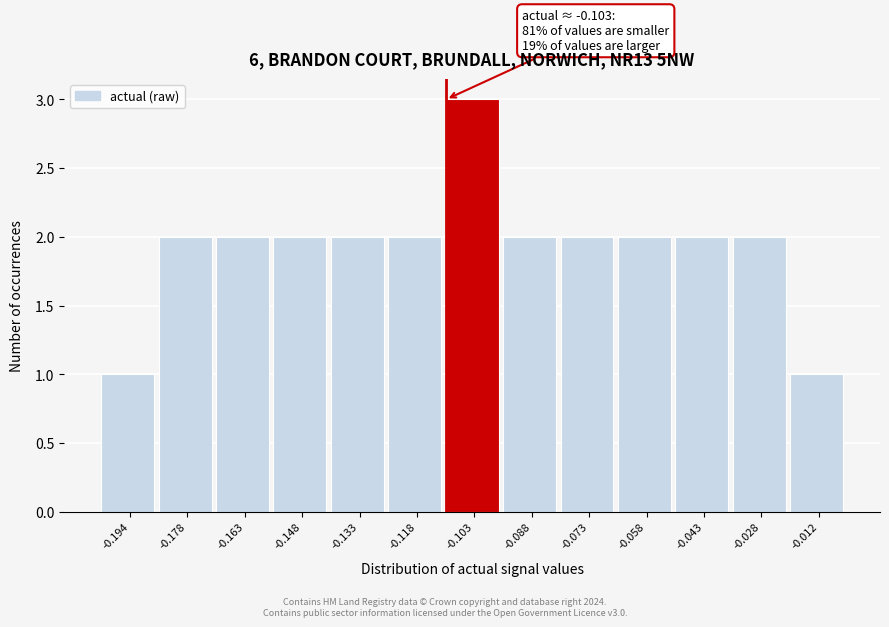

Reading left to right, list all the values displayed in this chart.

1	2	2	2	2	2	3	2	2	2	2	2	1